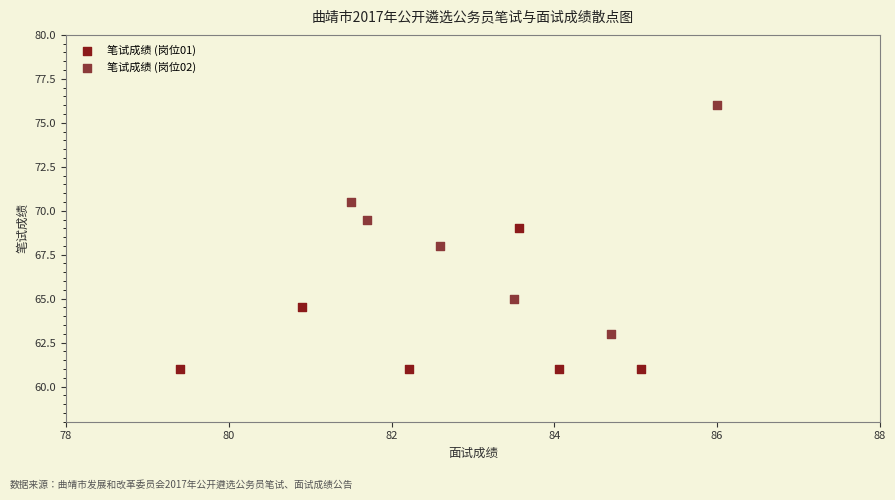

Which series has the widest spread of Y values?

笔试成绩 (岗位02)